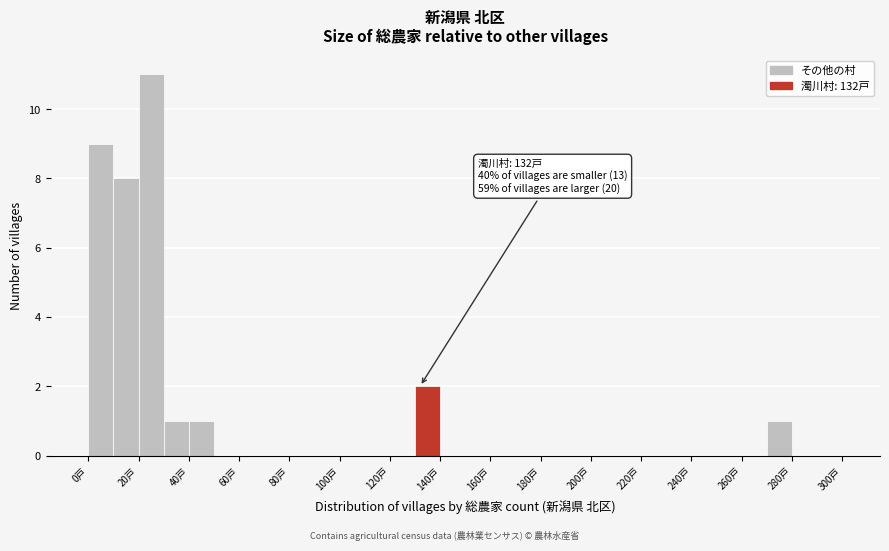

Over which range of the x-axis is the bar tallest?

20 to 30